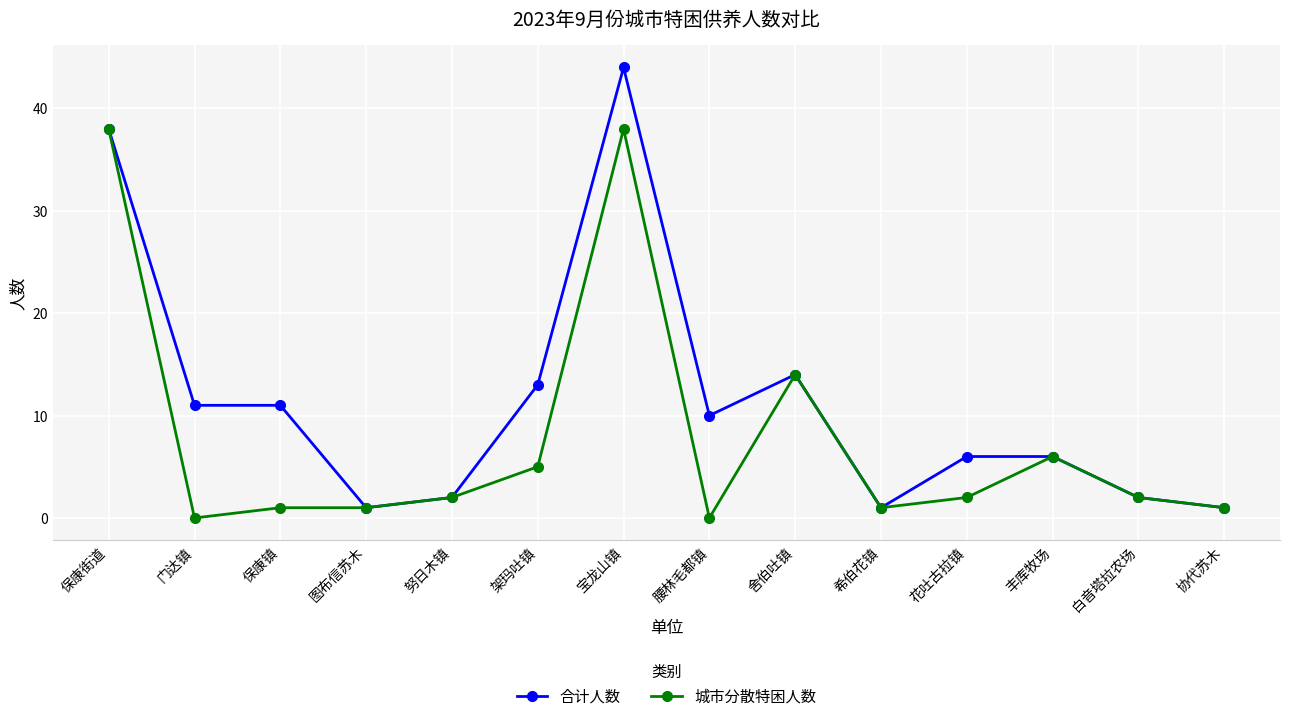

Rank the series by their average value, from highest to lowest.

合计人数, 城市分散特困人数